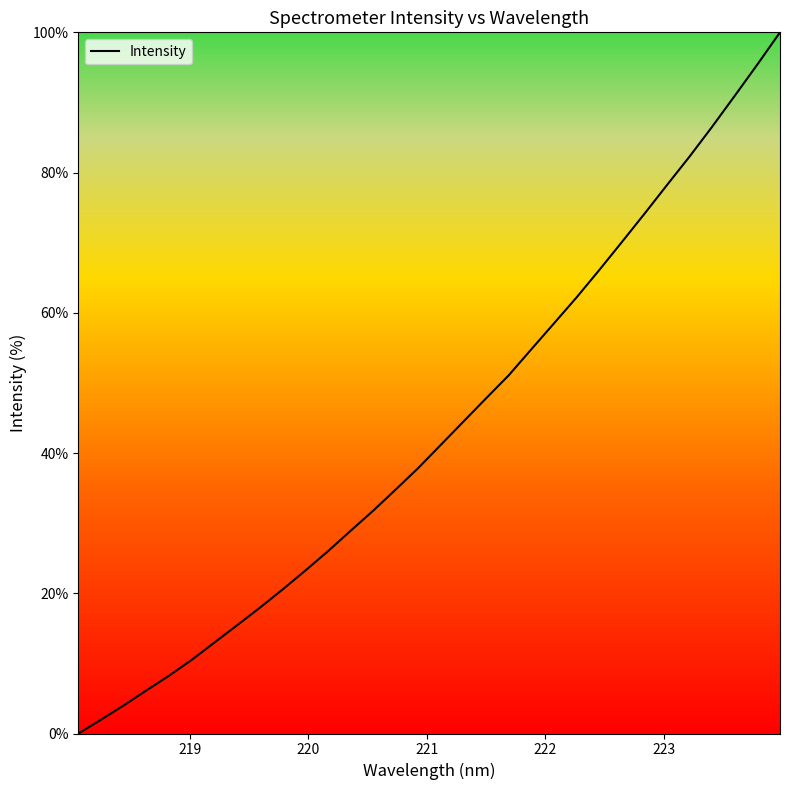

What is the greatest value displayed?

100.0